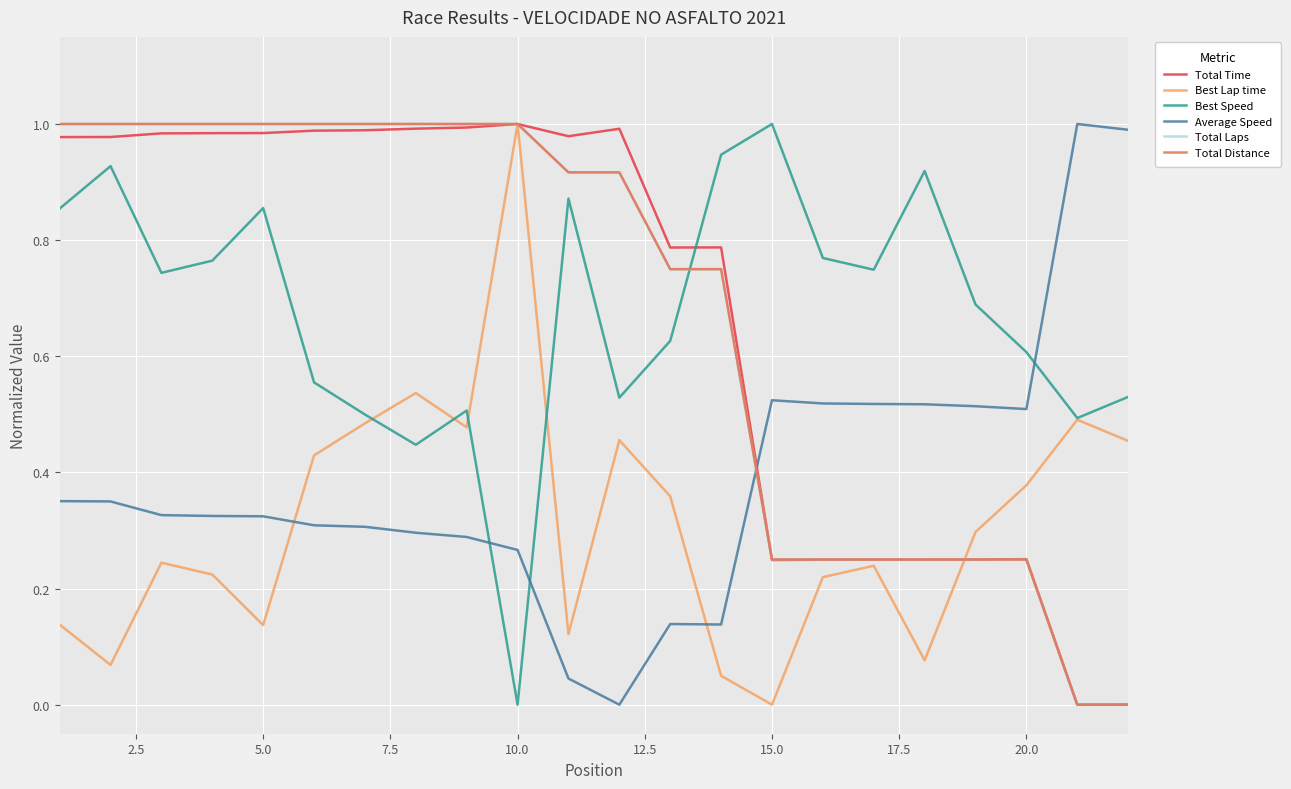

Is this an area chart (filled region under the line)?

No